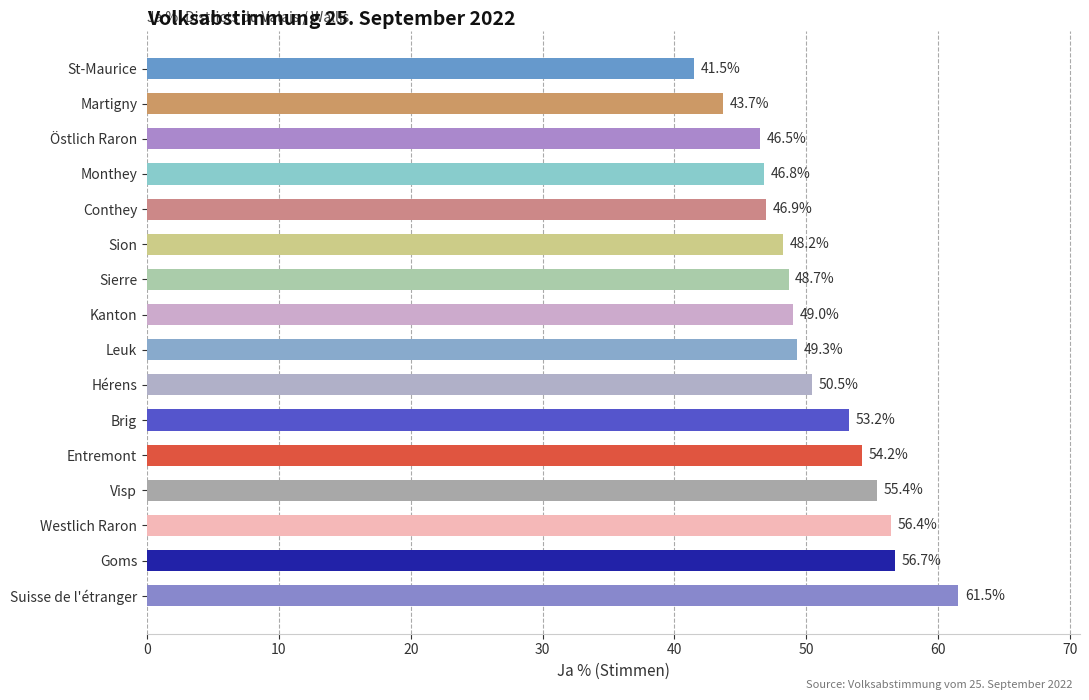

The value at Conthey is 46.9. True or false?

True